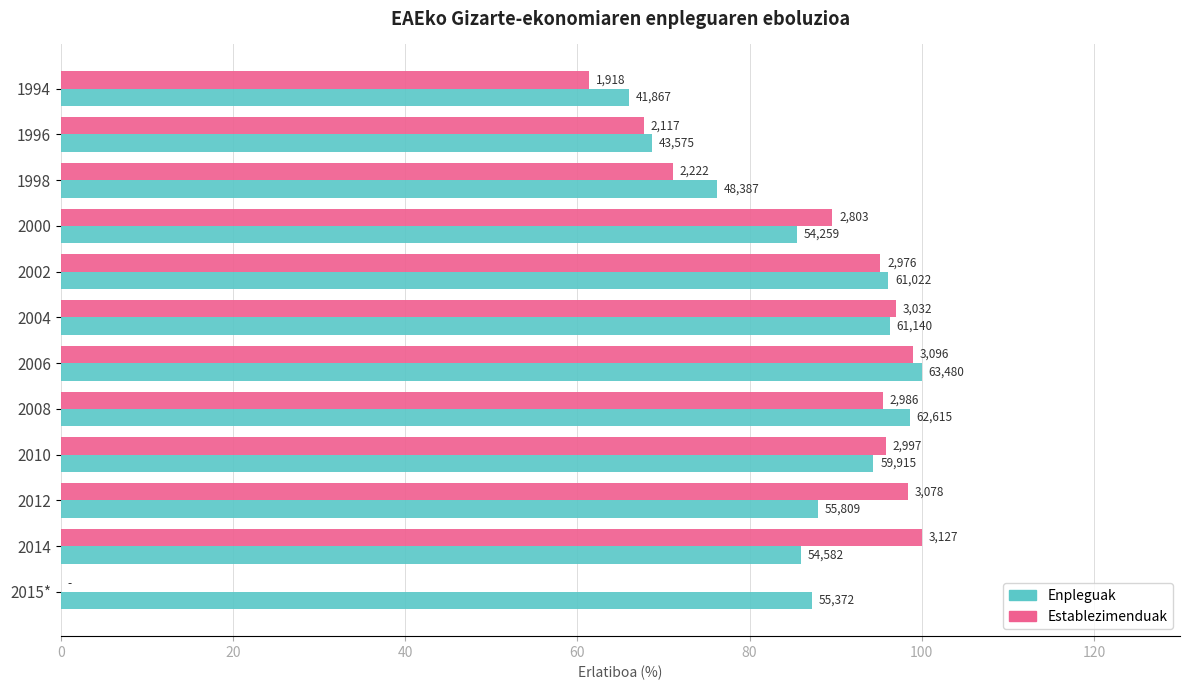

What are all the series names shown in the legend?

Enpleguak, Establezimenduak